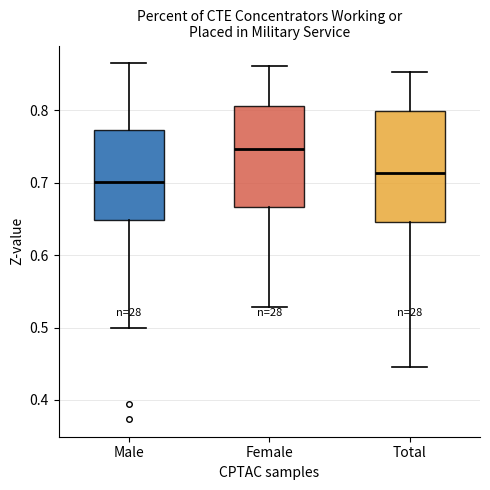

Which box's median line is the highest?

Female